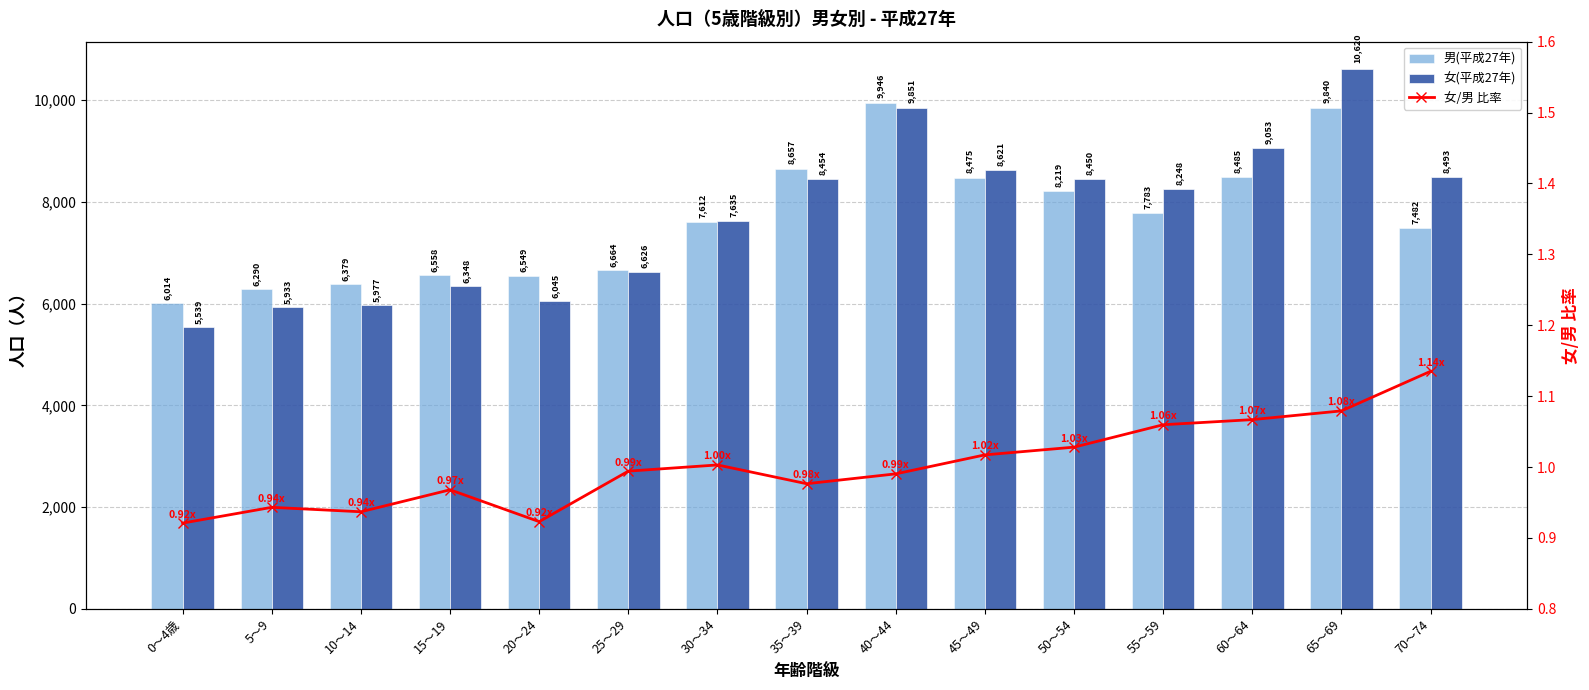

At which label does 女(平成27年) reach its minimum?

0～4歳